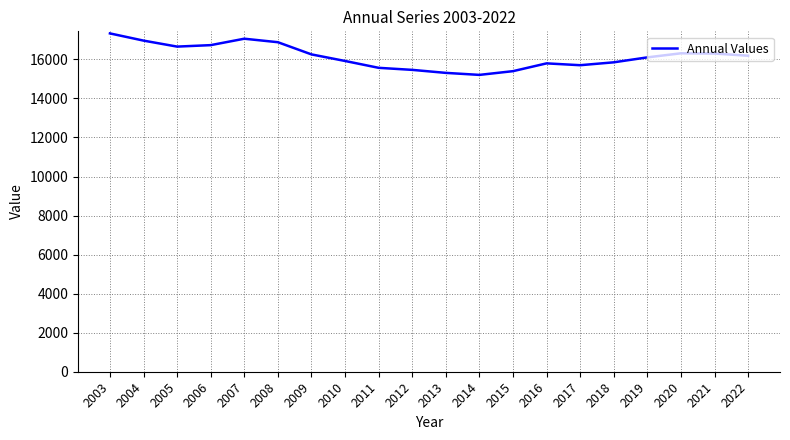

Is it true that the value at 2005 is 28168?

False